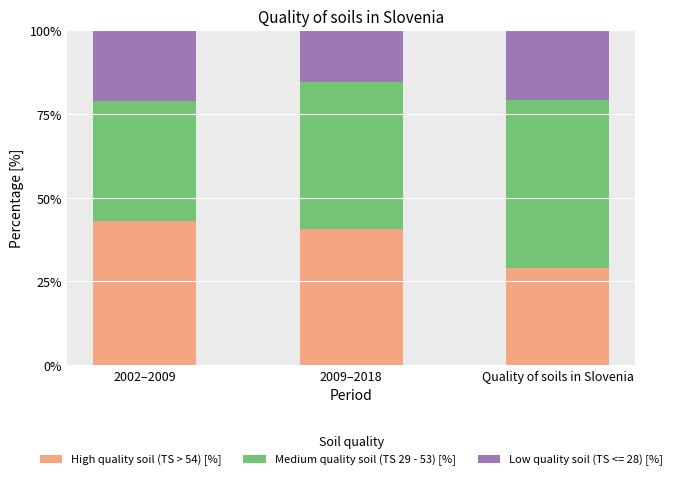

The High quality soil (TS > 54) [%] series shows 28.9 at Quality of soils in Slovenia. True or false?

True